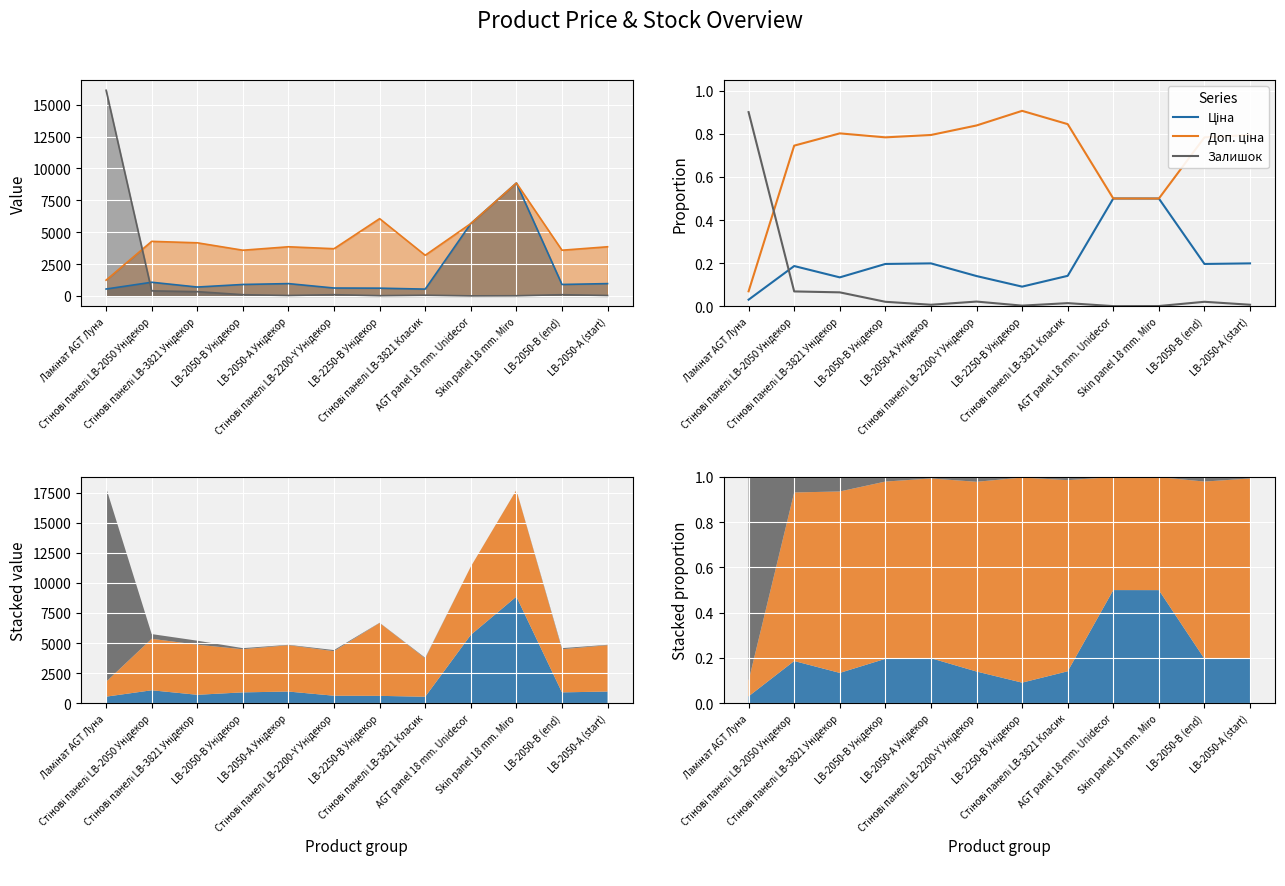

Count the number of data series in this chart.

3